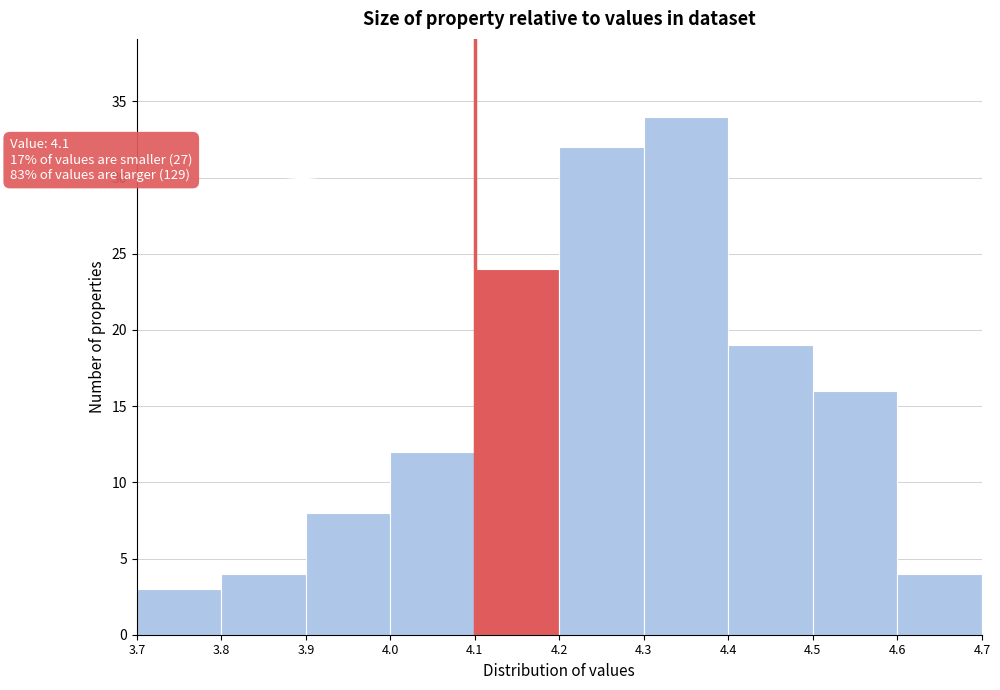

Over which range of the x-axis is the bar tallest?

4.3 to 4.4